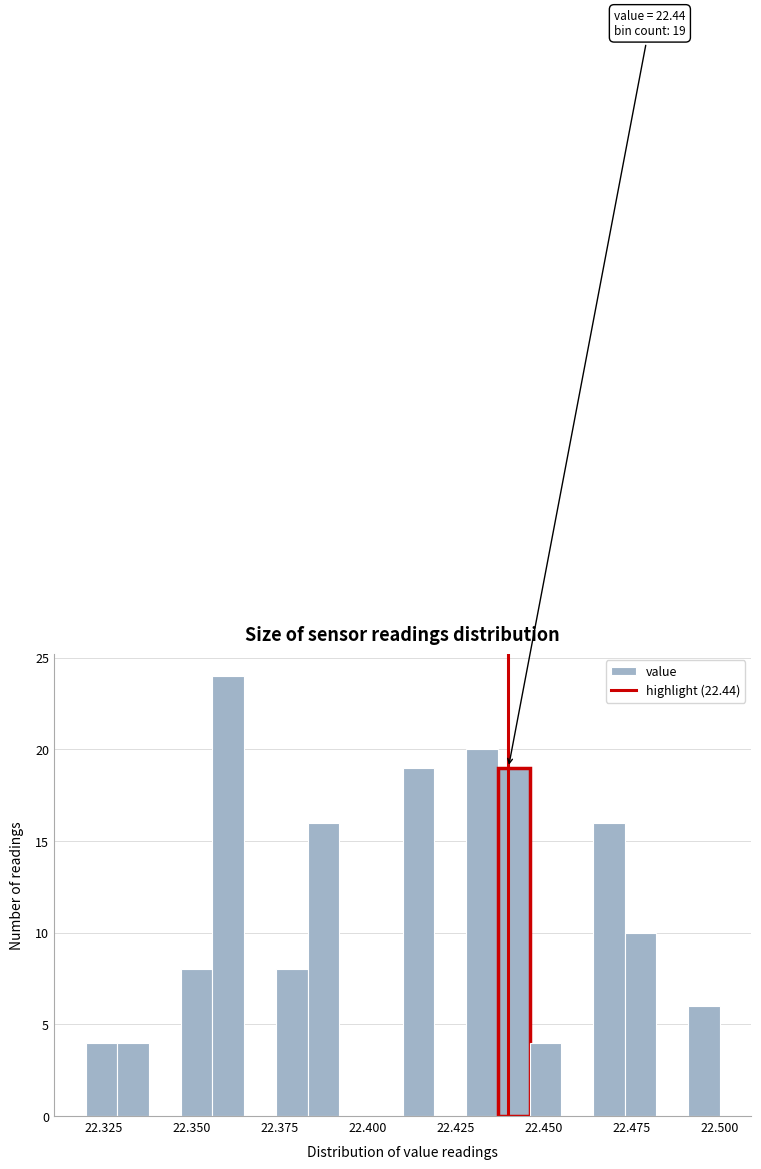

Around what value on the x-axis is the tallest bar? Give the approximate position of its centre, as read against the axis.

22.360